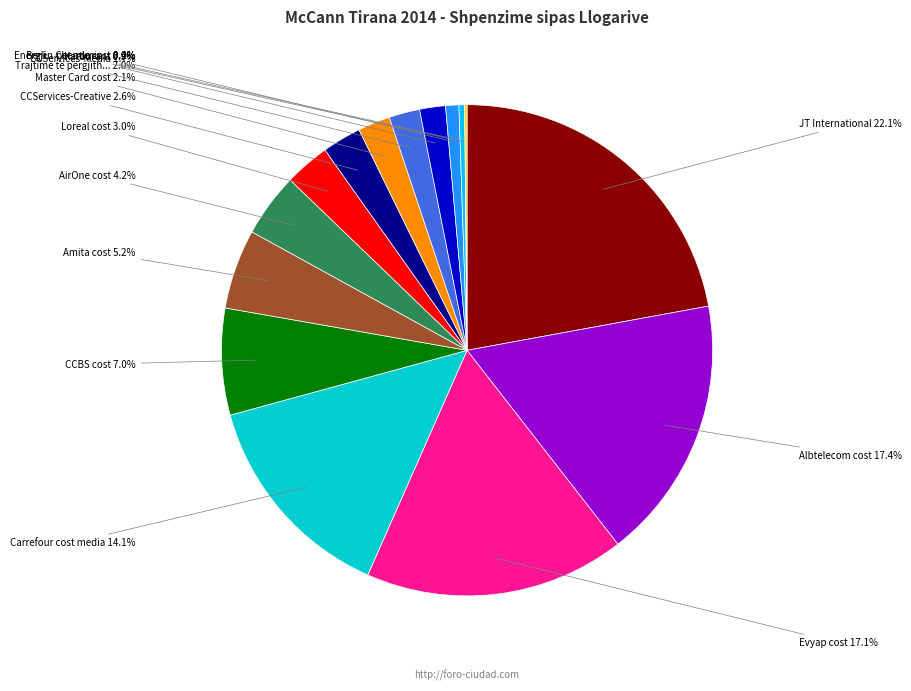

Does any single category account for the majority?

No